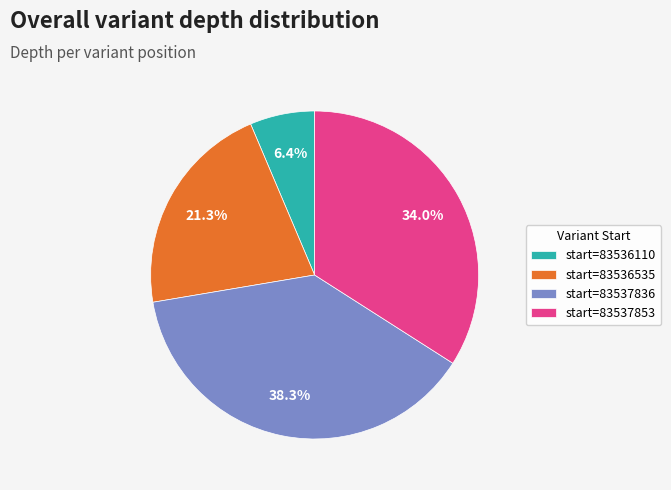

Is there a majority slice in this chart?

No